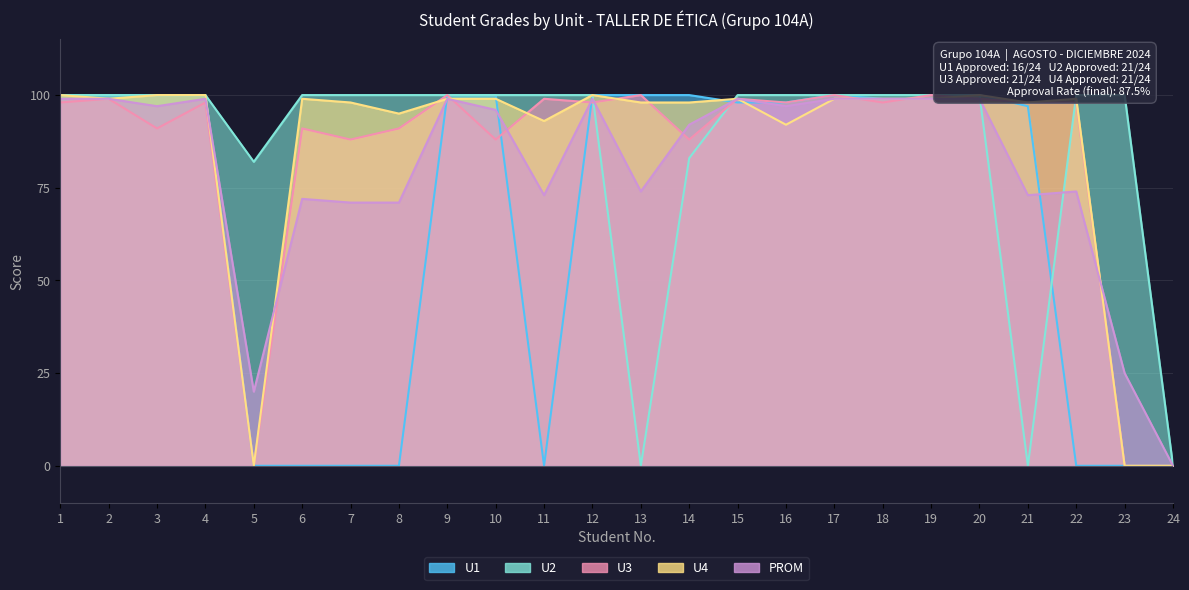

Reading left to right, extract all data points from this chart.

U1: 1=100	2=100	3=100	4=100	5=0	6=0	7=0	8=0	9=100	10=100	11=0	12=100	13=100	14=100	15=98	16=98	17=100	18=99	19=99	20=100	21=97	22=0	23=0	24=0
U2: 1=100	2=100	3=100	4=100	5=82	6=100	7=100	8=100	9=100	10=100	11=100	12=100	13=0	14=83	15=100	16=100	17=100	18=100	19=100	20=100	21=0	22=100	23=100	24=0
U3: 1=98	2=99	3=91	4=98	5=0	6=91	7=88	8=91	9=100	10=88	11=99	12=98	13=100	14=88	15=99	16=98	17=100	18=98	19=100	20=99	21=98	22=98	23=0	24=0
U4: 1=100	2=99	3=100	4=100	5=0	6=99	7=98	8=95	9=99	10=99	11=93	12=100	13=98	14=98	15=99	16=92	17=99	18=99	19=99	20=100	21=98	22=99	23=0	24=0
PROM: 1=99	2=99	3=97	4=99	5=20	6=72	7=71	8=71	9=99	10=96	11=73	12=99	13=74	14=92	15=99	16=97	17=99	18=99	19=99	20=99	21=73	22=74	23=25	24=0